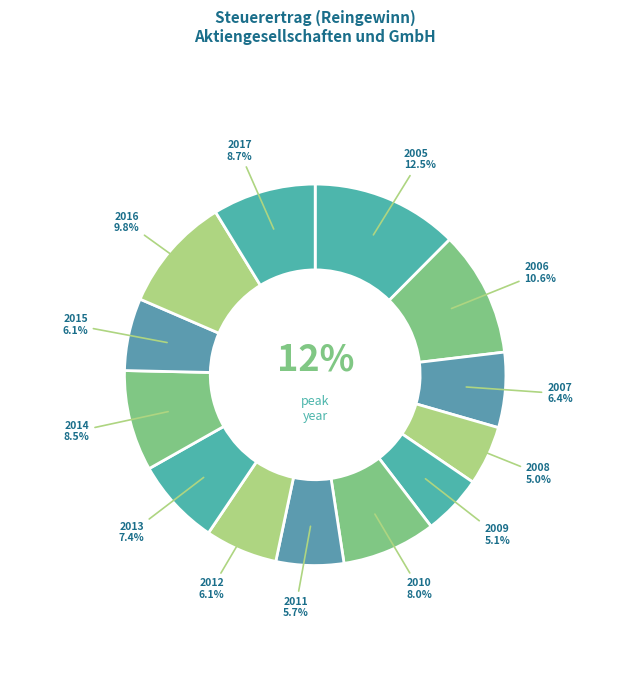

How many segments does this pie chart have?

13